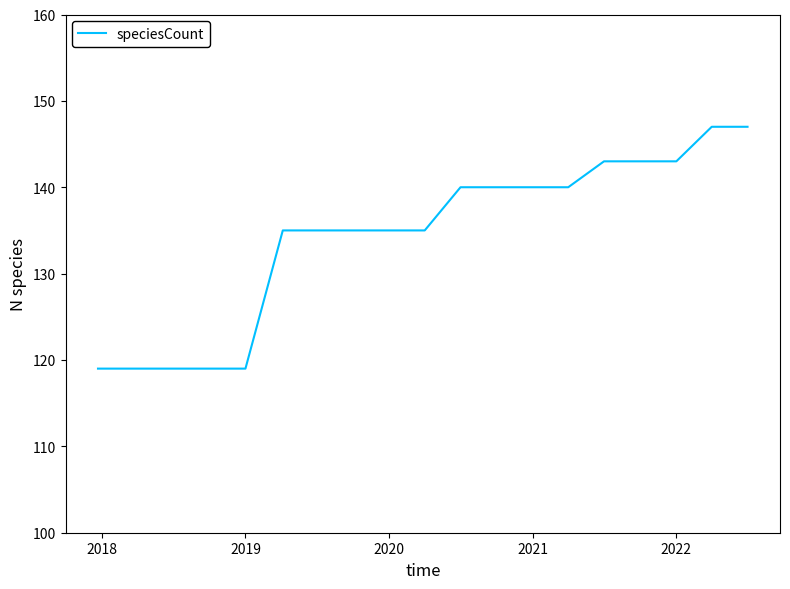

What is the greatest value displayed?

147